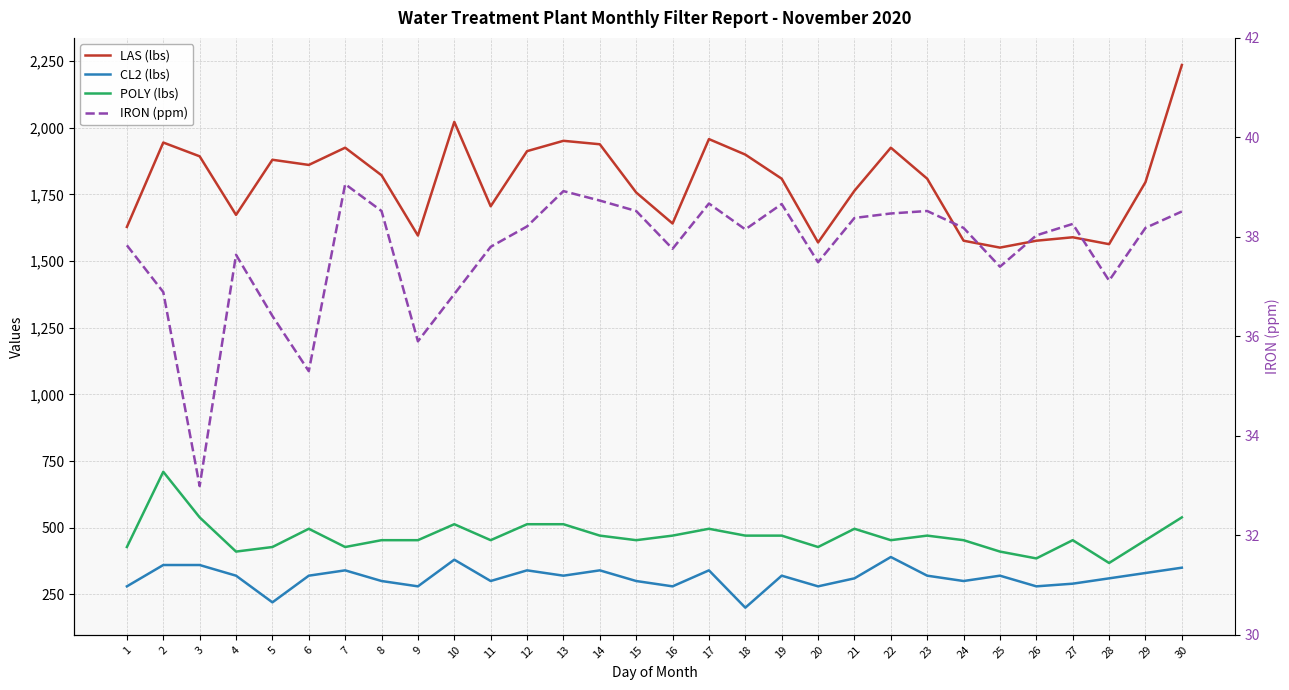

True or false: POLY (lbs) and IRON (ppm) cross at least once.

False